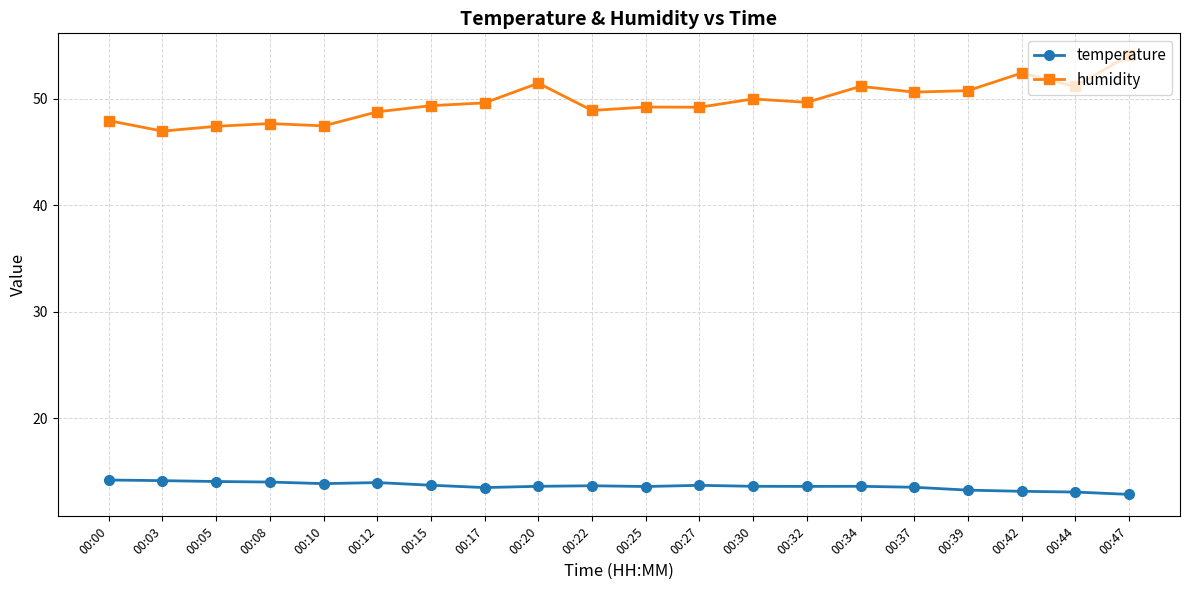

List the series in order of their overall mean, highest first.

humidity, temperature